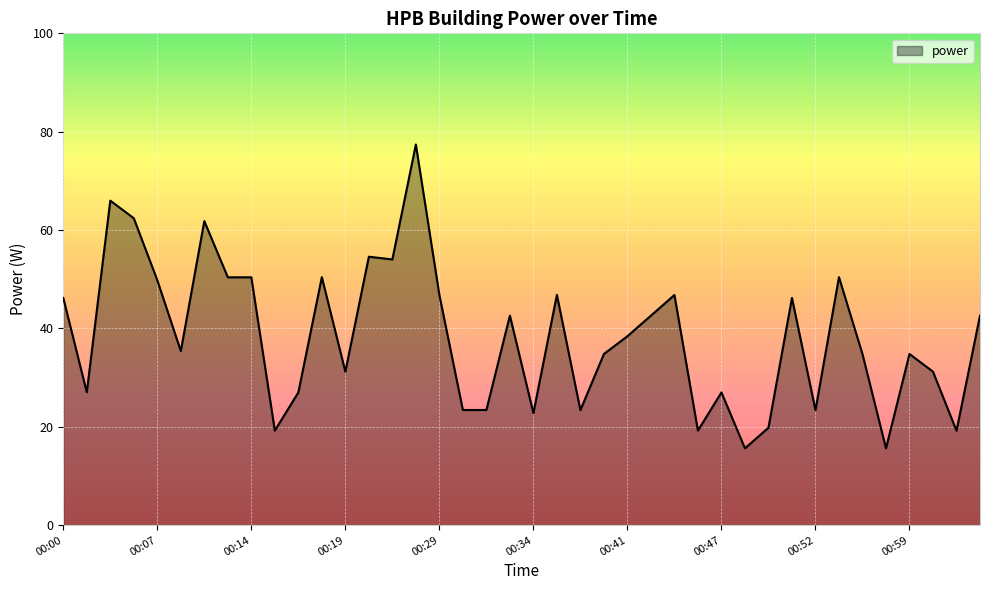

What is the greatest value displayed?

77.4